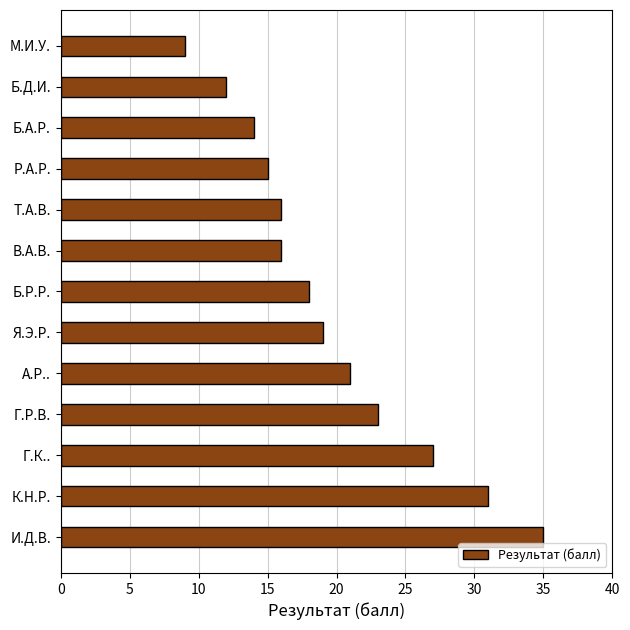

Approximately how many times larger is the value at К.Н.Р. compared to М.И.У.?

3.4